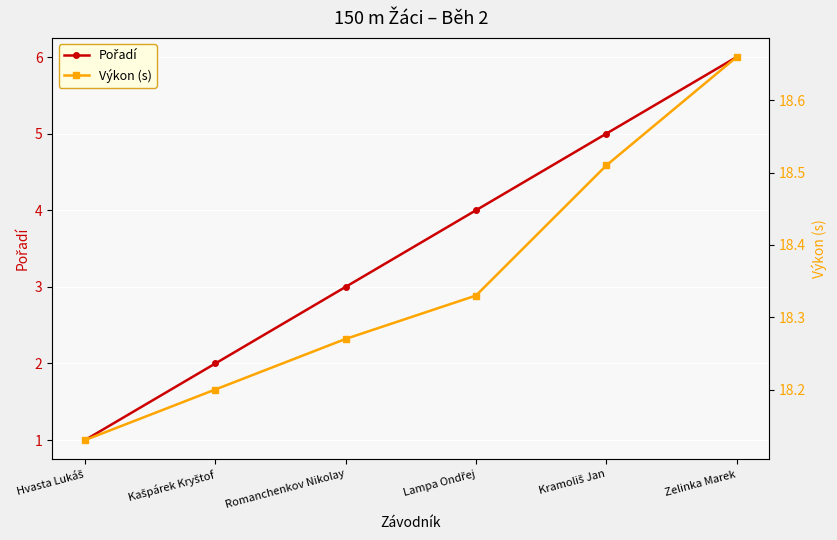

True or false: Výkon (s) and Pořadí cross at least once.

False